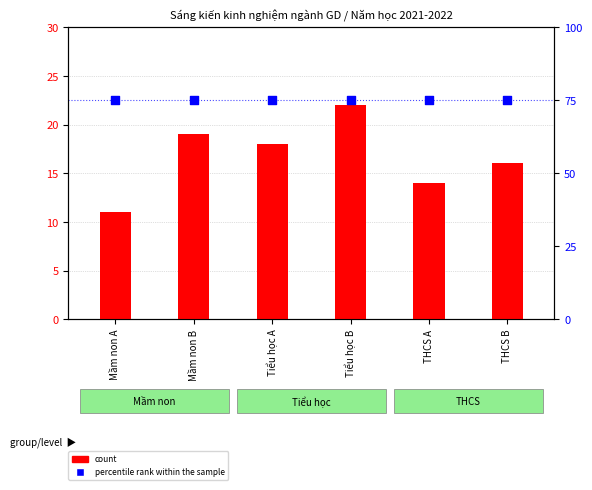

At which category is the sum across all series the highest?

Tiểu học B